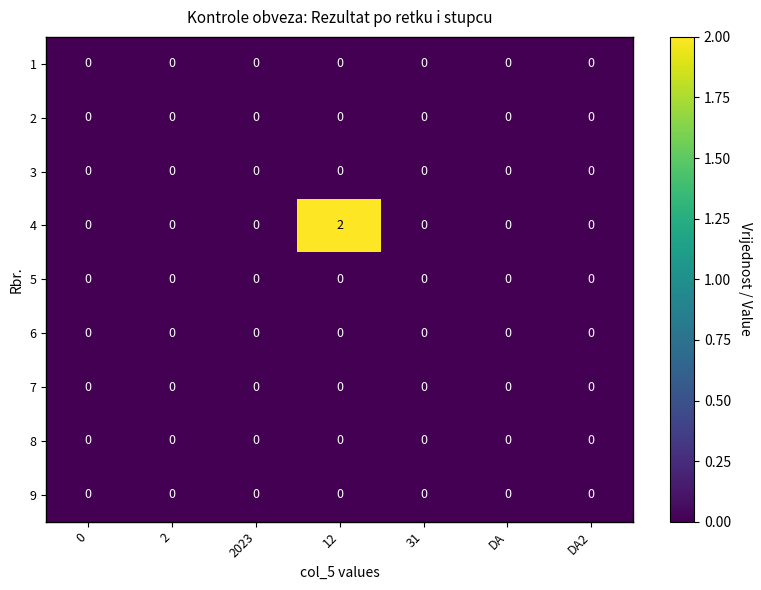

At which category does the chart reach its peak across all series?

12